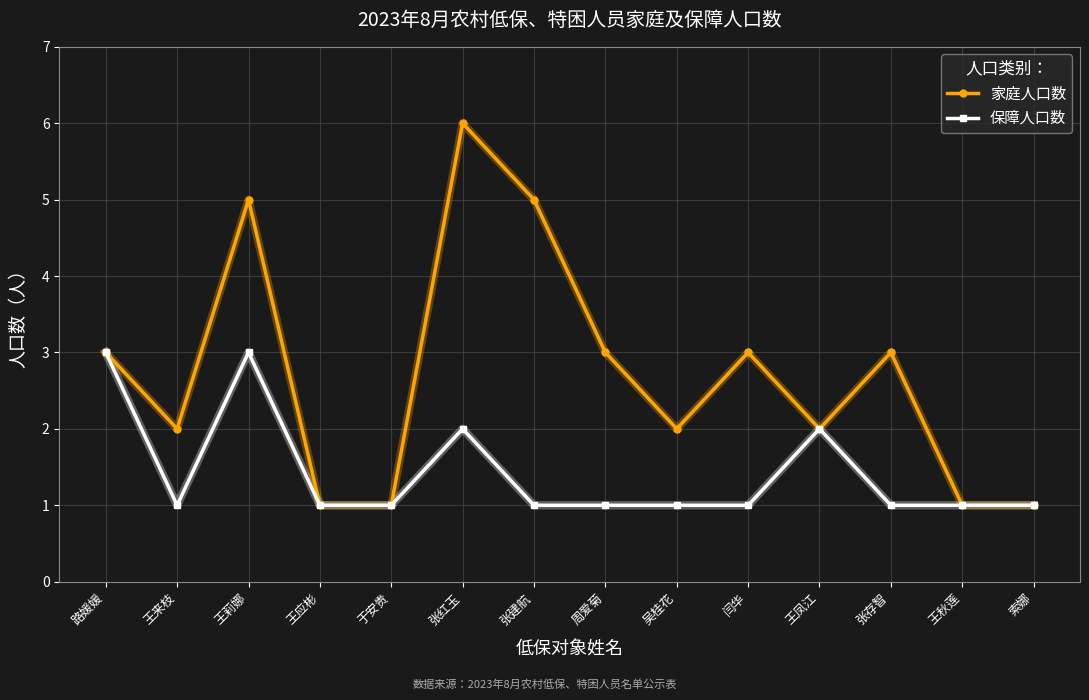

List the series in order of their peak value, lowest first.

保障人口数, 家庭人口数